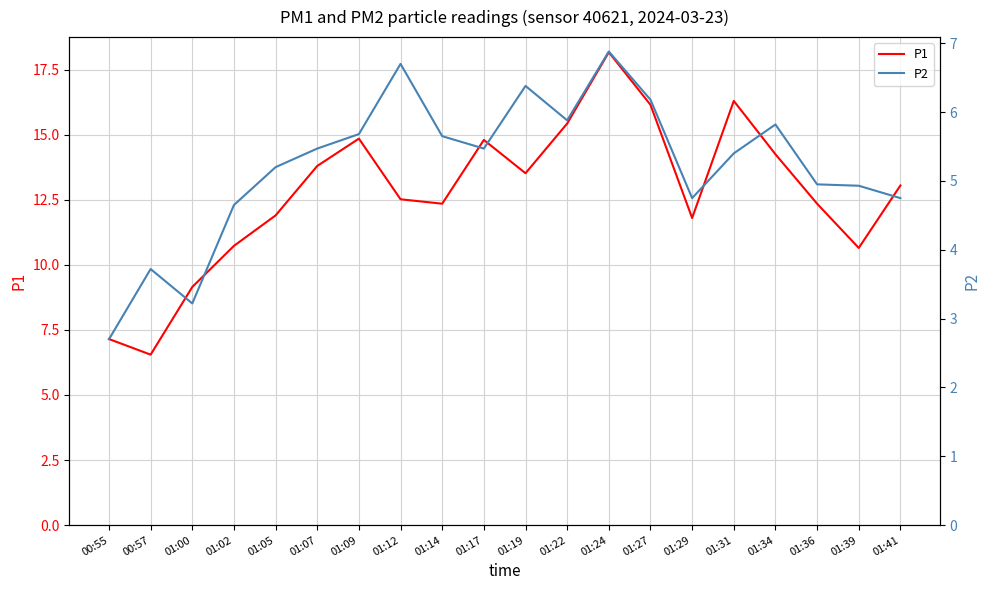

What is the total value across all series at 01:31?

21.7